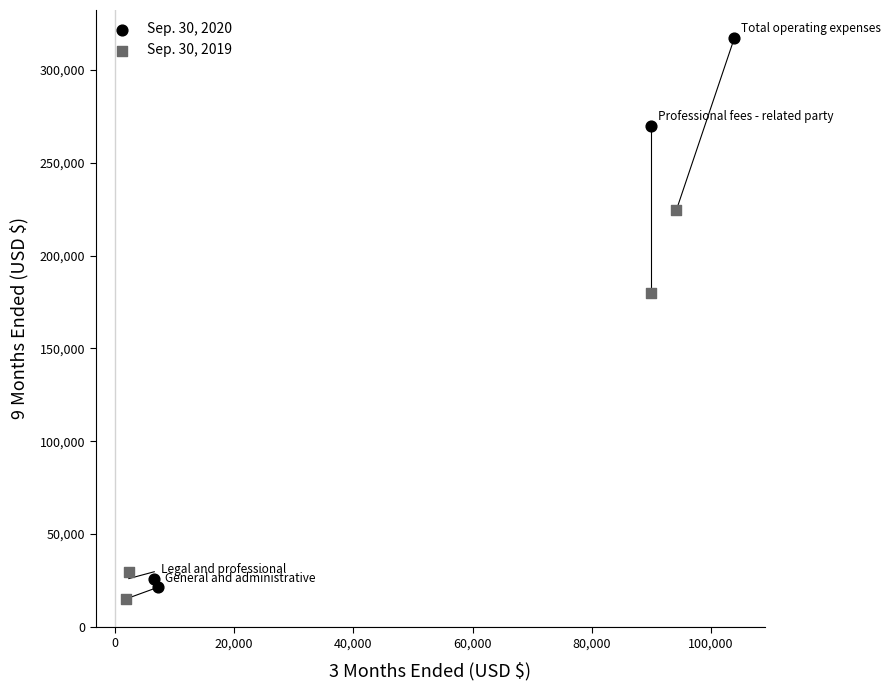

Which series has the widest spread of Y values?

Sep. 30, 2020